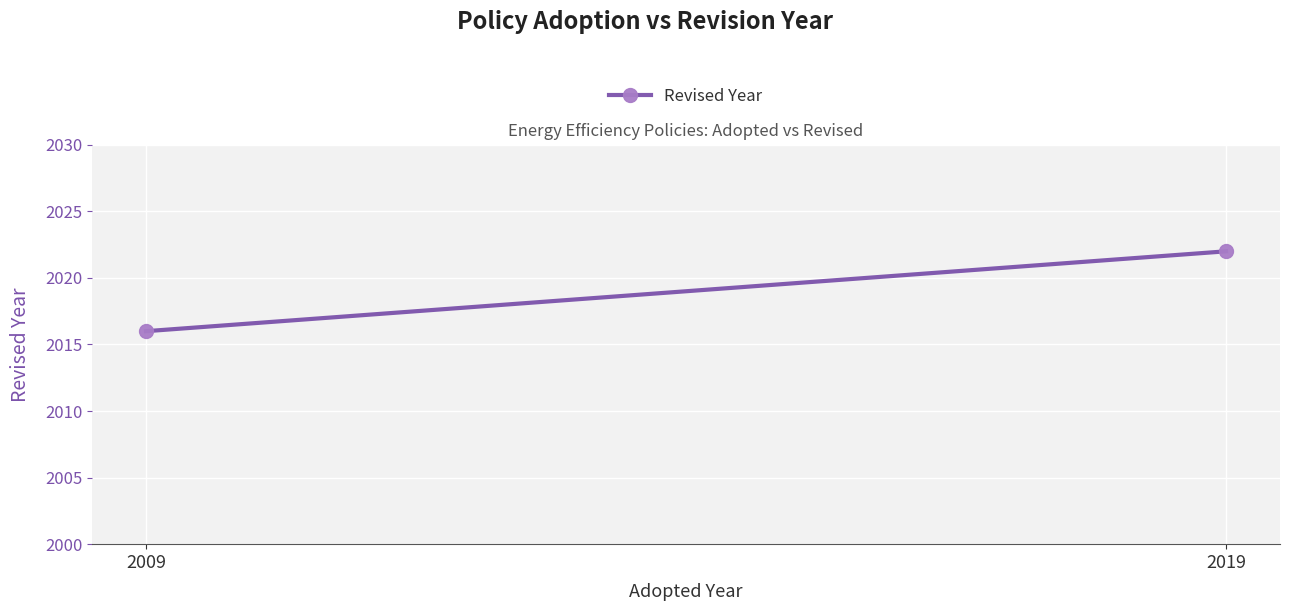

How many lines are shown in the chart?

1